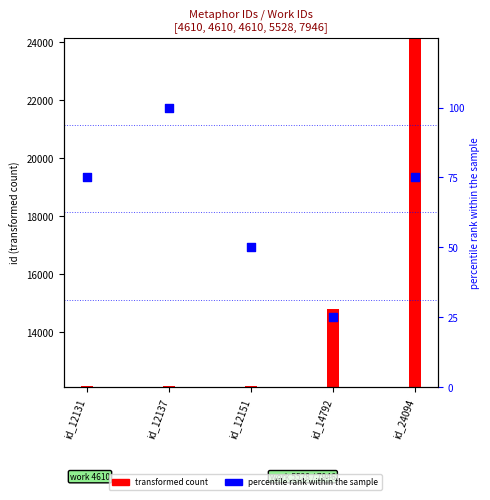

Which series reaches the maximum Y coordinate?

transformed count